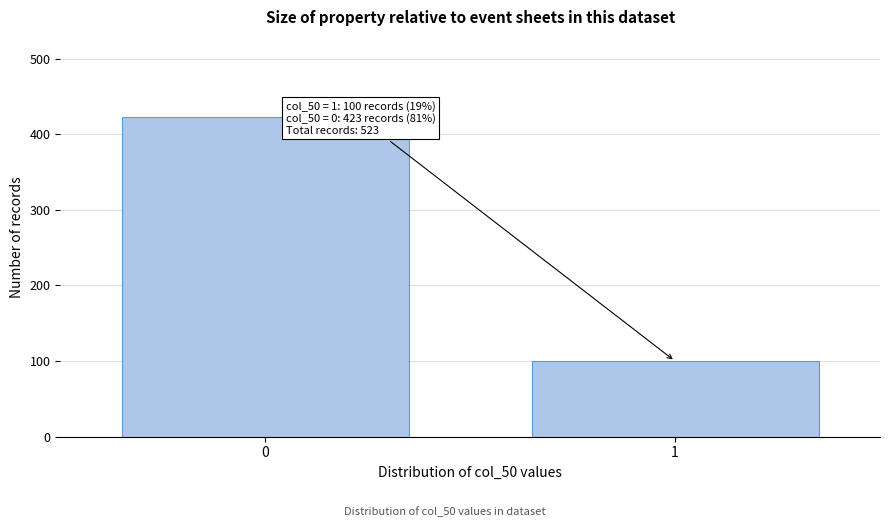

Reading right to left, what are all the values shown in this chart?

100	423